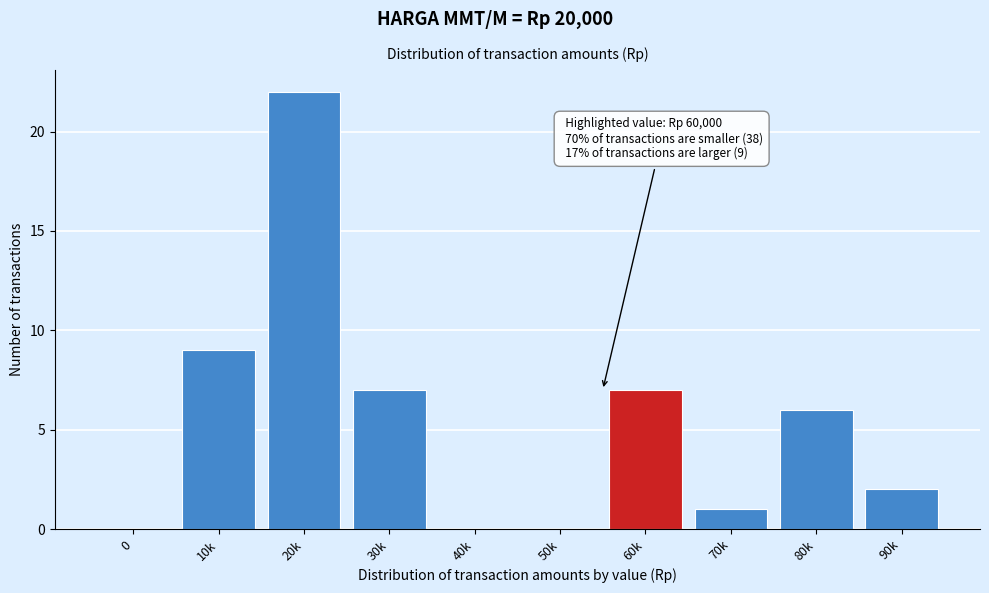

Reading right to left, transcribe all the data shown in this chart.

90k=2	80k=6	70k=1	60k=7	50k=0	40k=0	30k=7	20k=22	10k=9	0=0